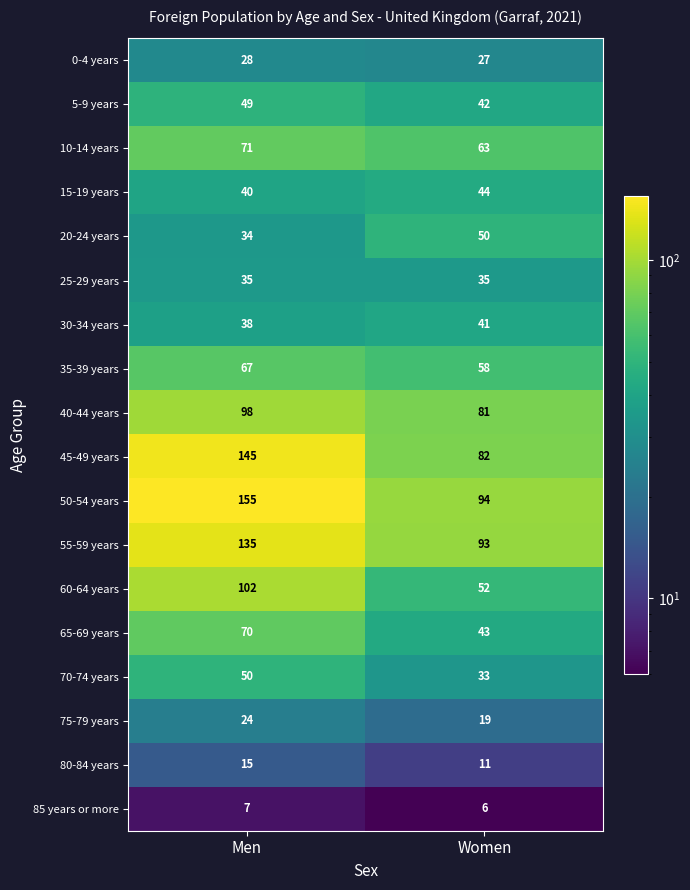

What is the difference between the highest and lowest values at Men?

148